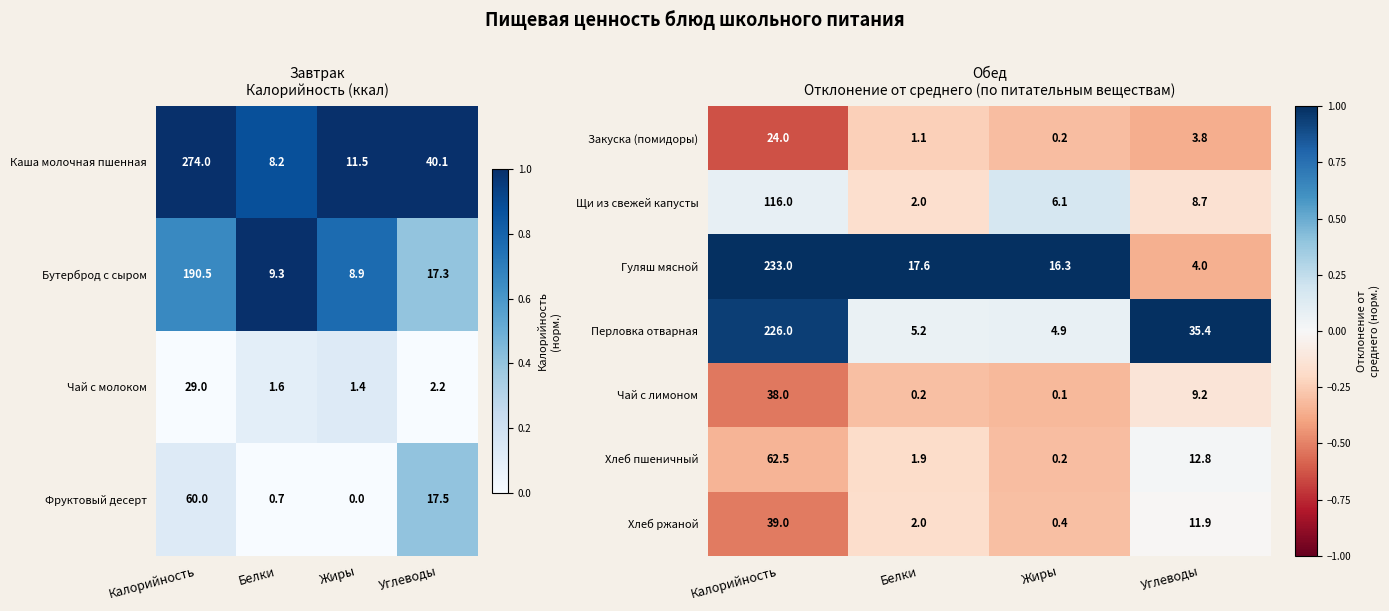

Is the value of Гуляш мясной at Калорийность greater than the value of Перловка отварная at Калорийность?

Yes